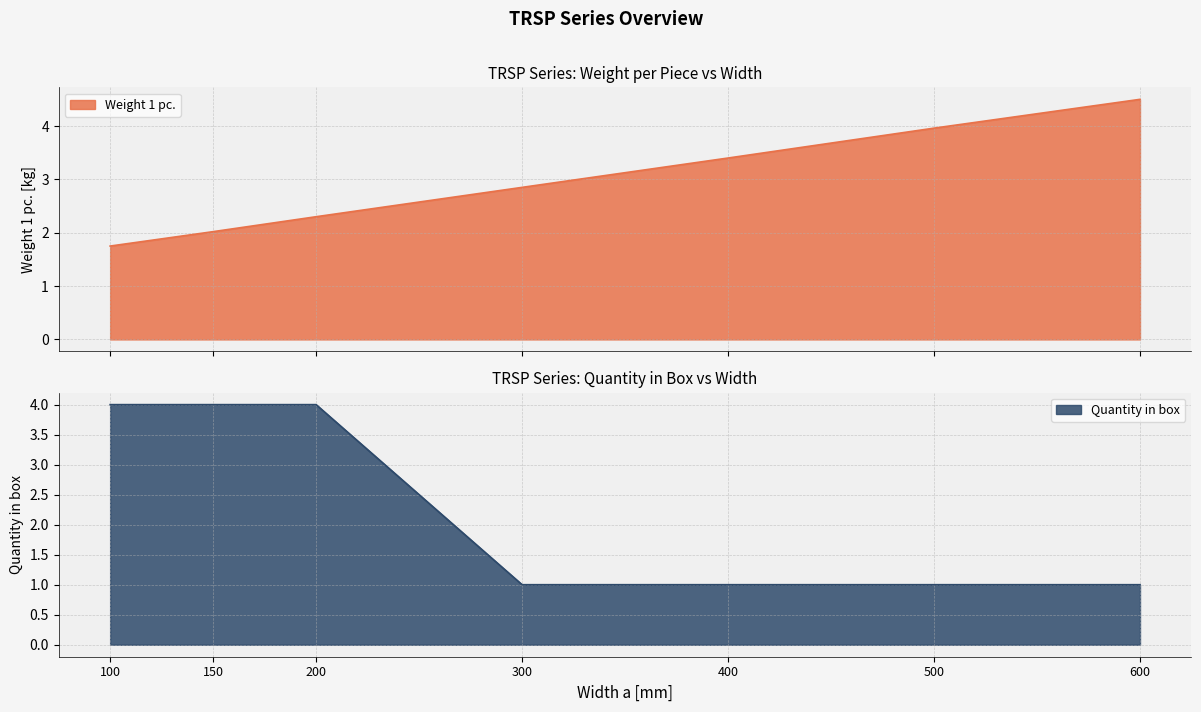

Which series changed the most between 200 and 500?

Quantity in box